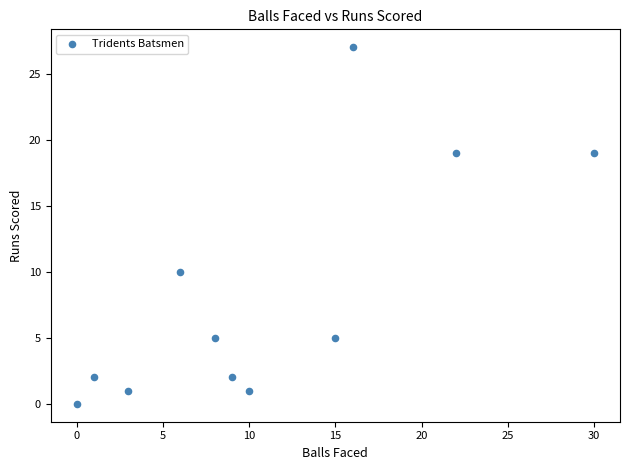

What Y value in the scatter plot is closest to 13?

10